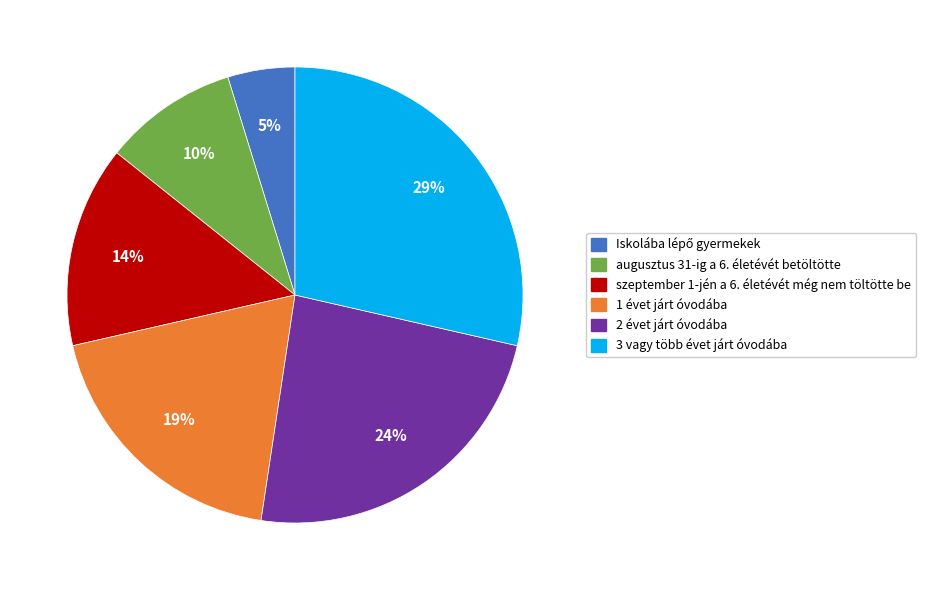

Between 2 évet járt óvodába and 1 évet járt óvodába, which is larger?

2 évet járt óvodába